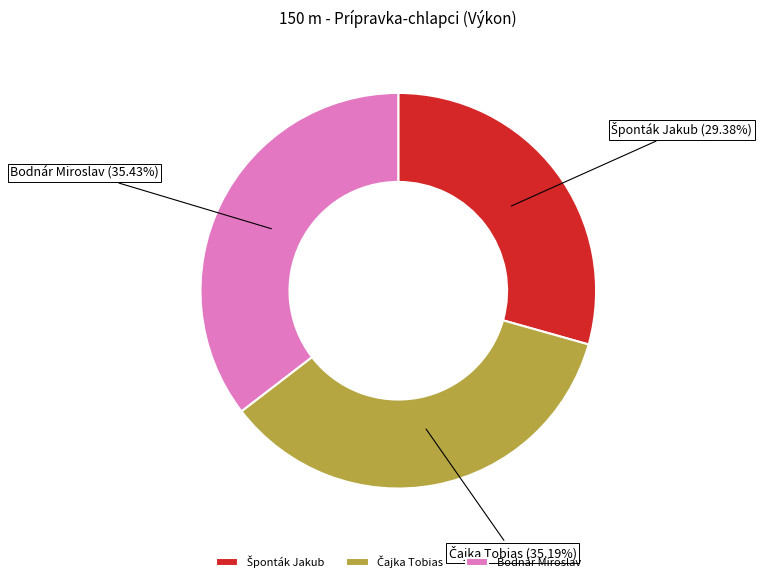

Does Bodnár Miroslav represent more than half of the total?

No